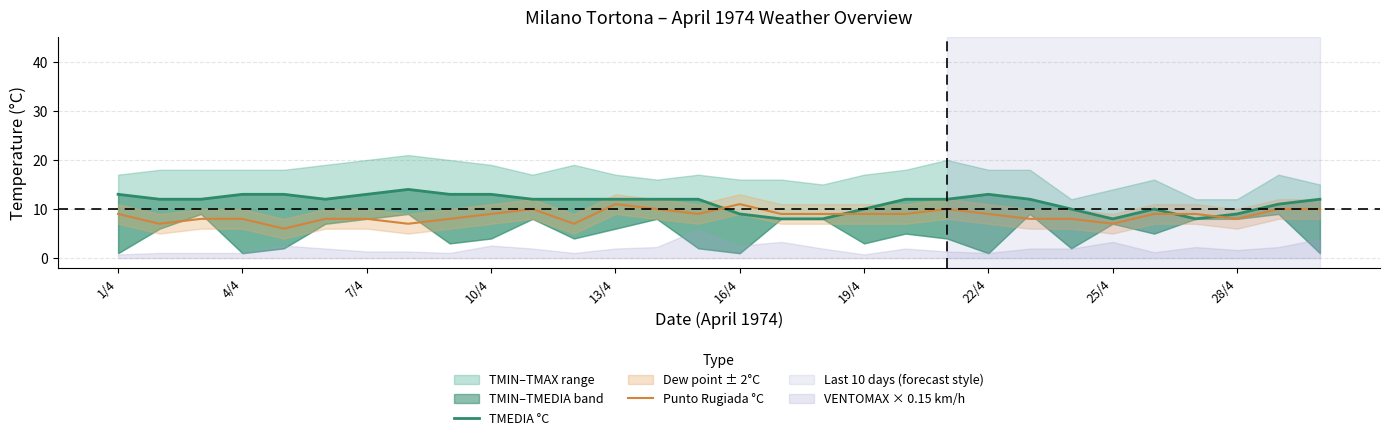

What is the sum of all TMEDIA °C values?

340